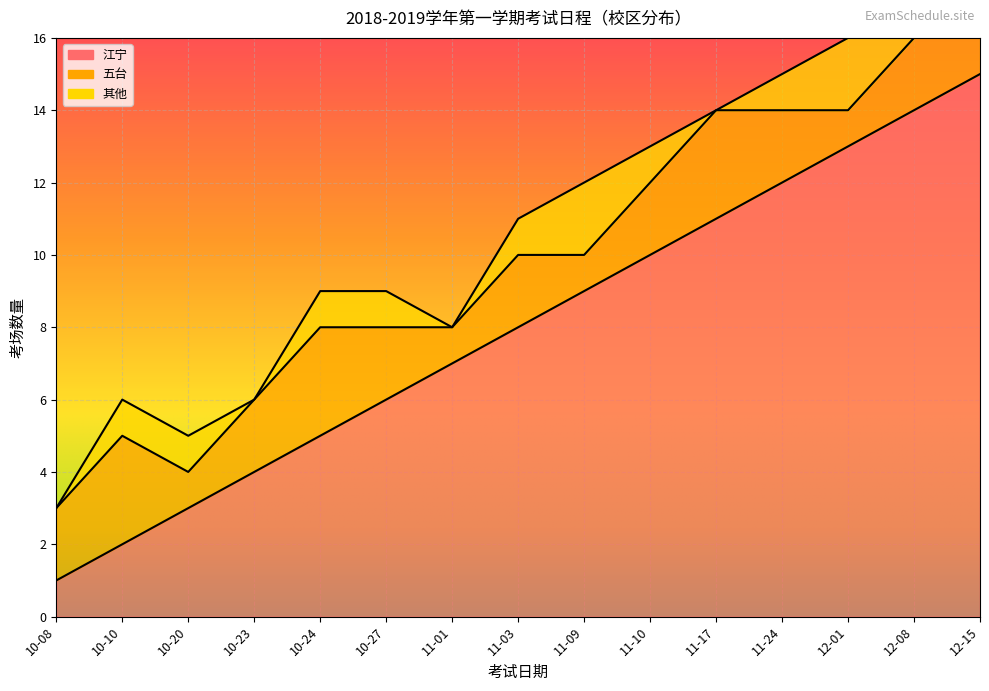

Which series has the largest total across all categories?

江宁